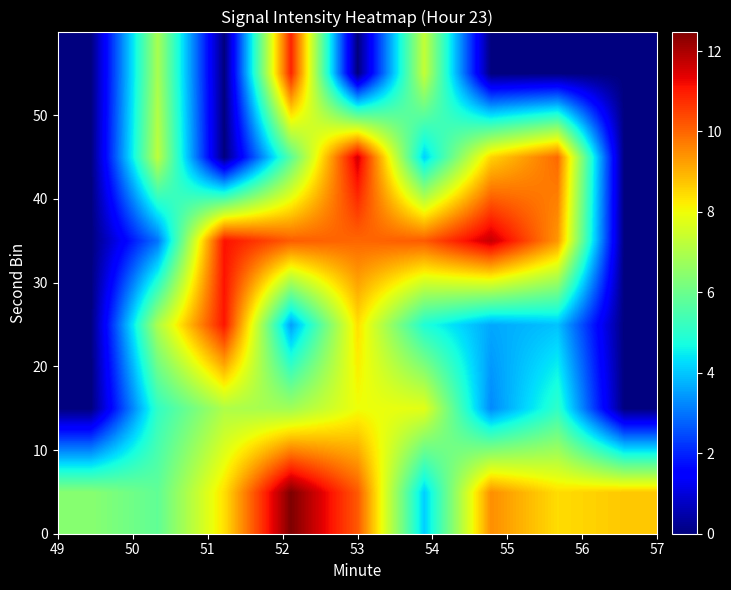

At which category is the sum across all series the highest?

52